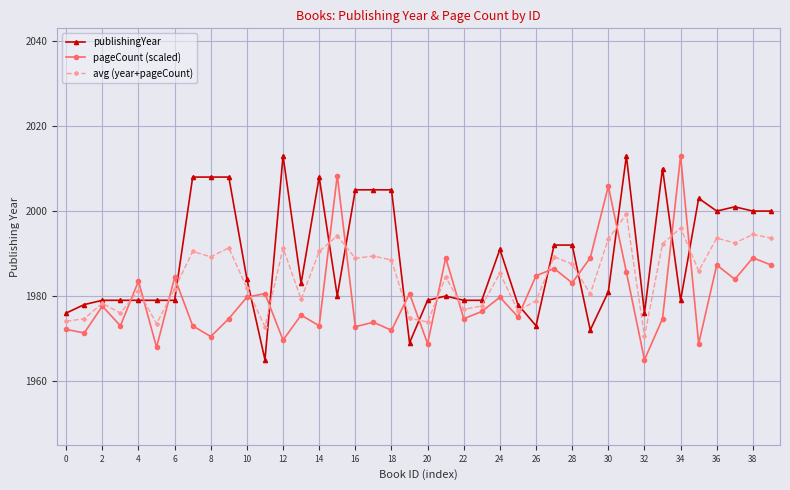

True or false: avg (year+pageCount) has more than 2 interior local peaks.

True